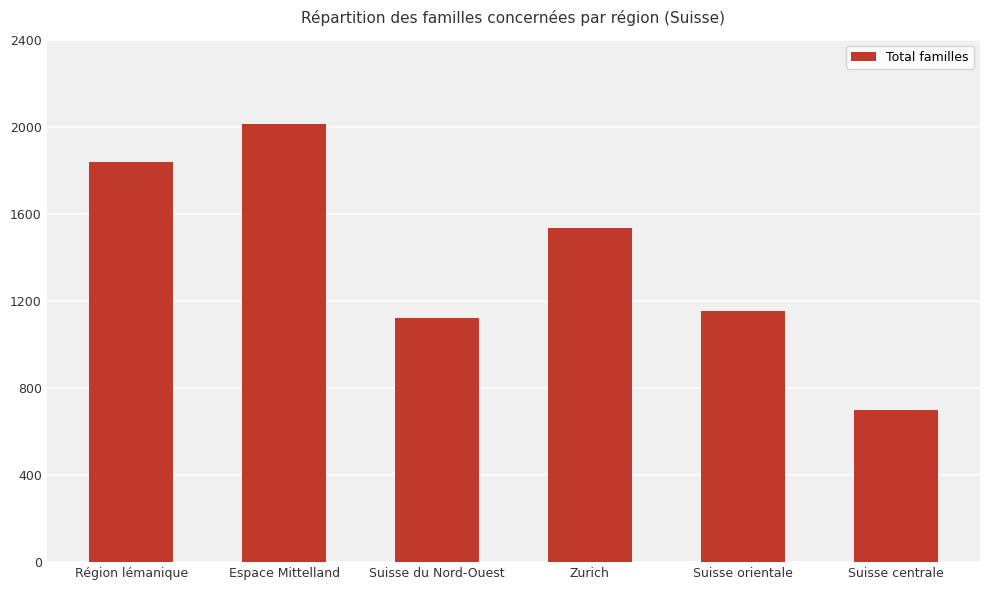

Which label corresponds to the smallest value in the chart?

Suisse centrale